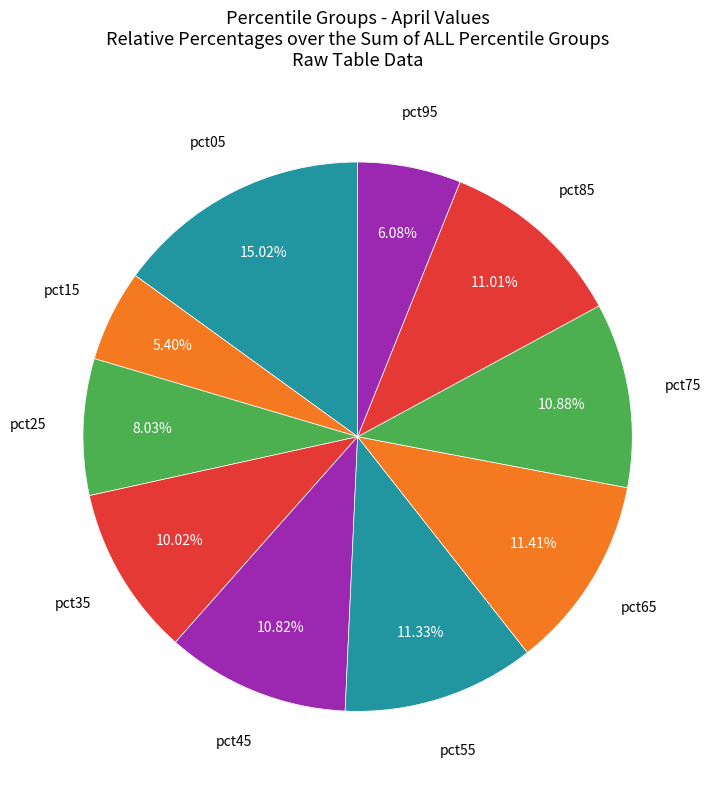

How many slices are in this pie chart?

10